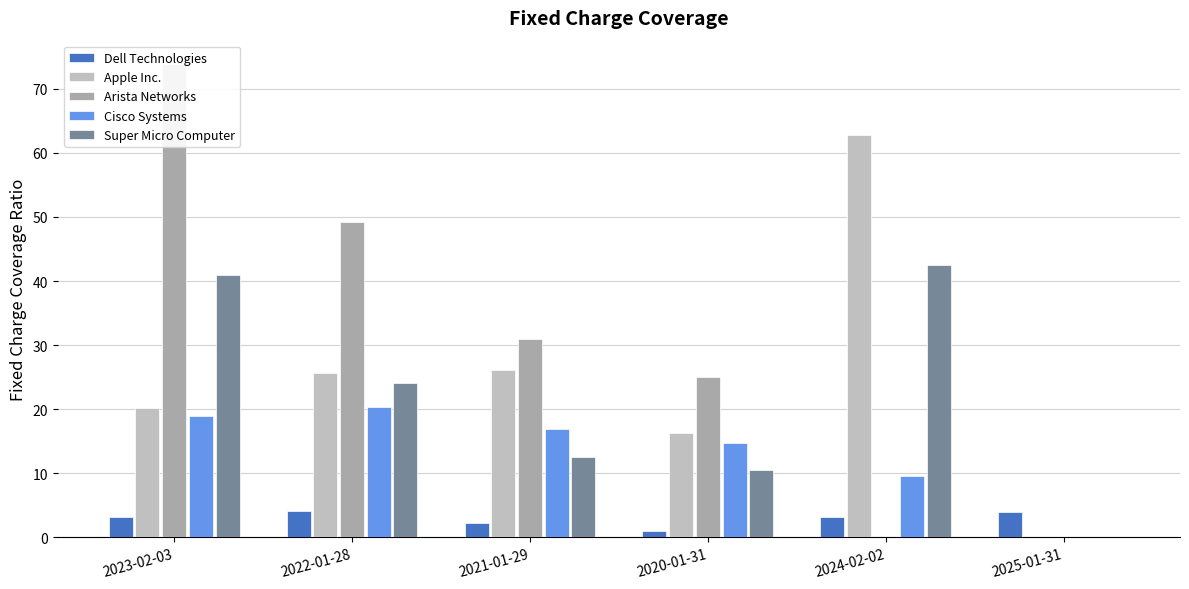

Which label corresponds to the largest value in the chart?

2023-02-03